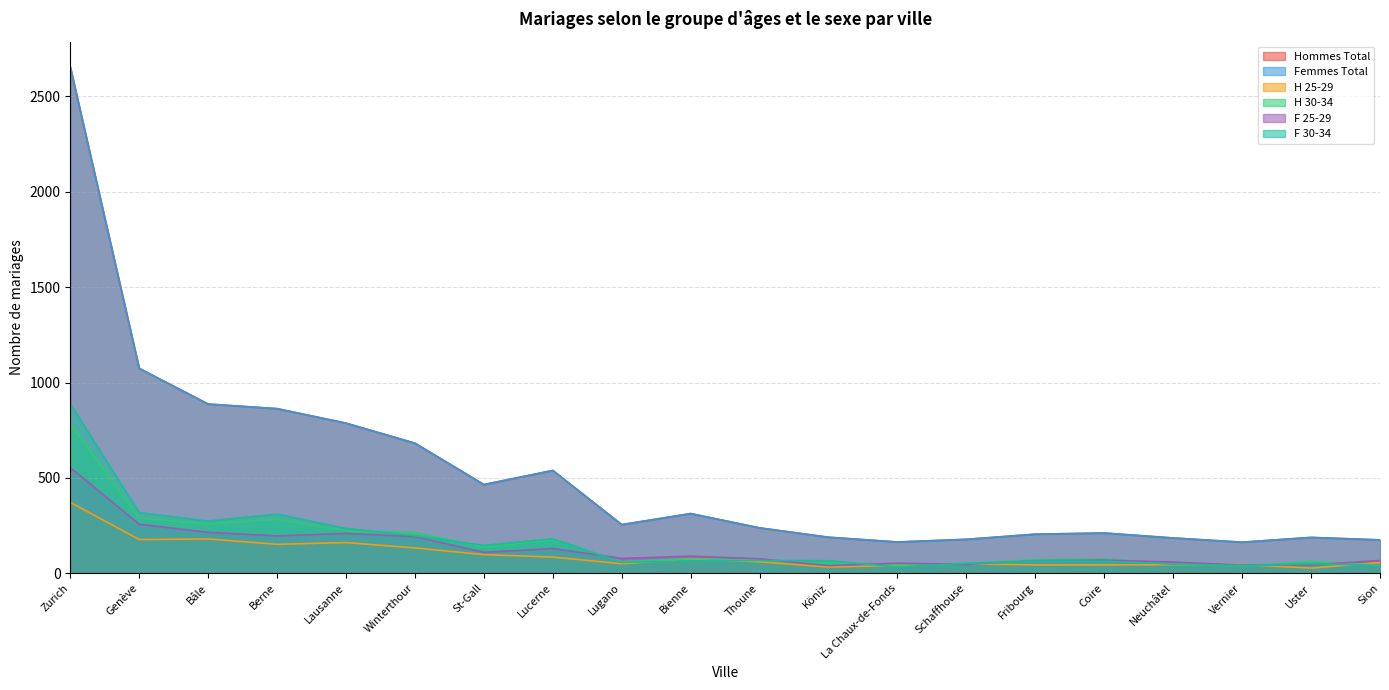

What are all the series names shown in the legend?

Hommes Total, Femmes Total, H 25-29, H 30-34, F 25-29, F 30-34